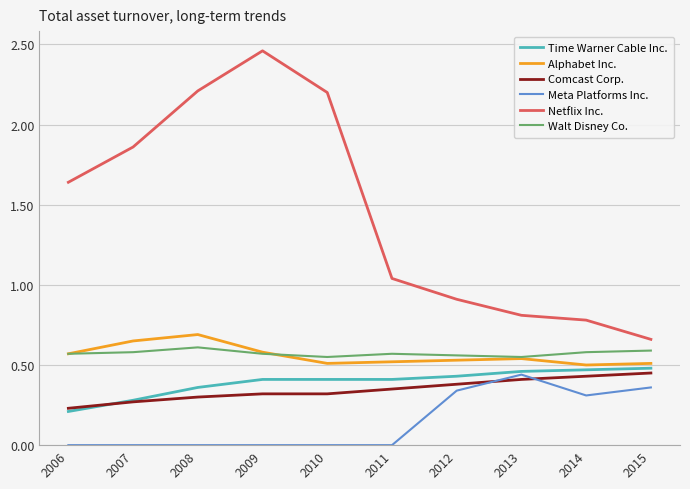

What is the difference between the highest and lowest values at 2008?

2.2